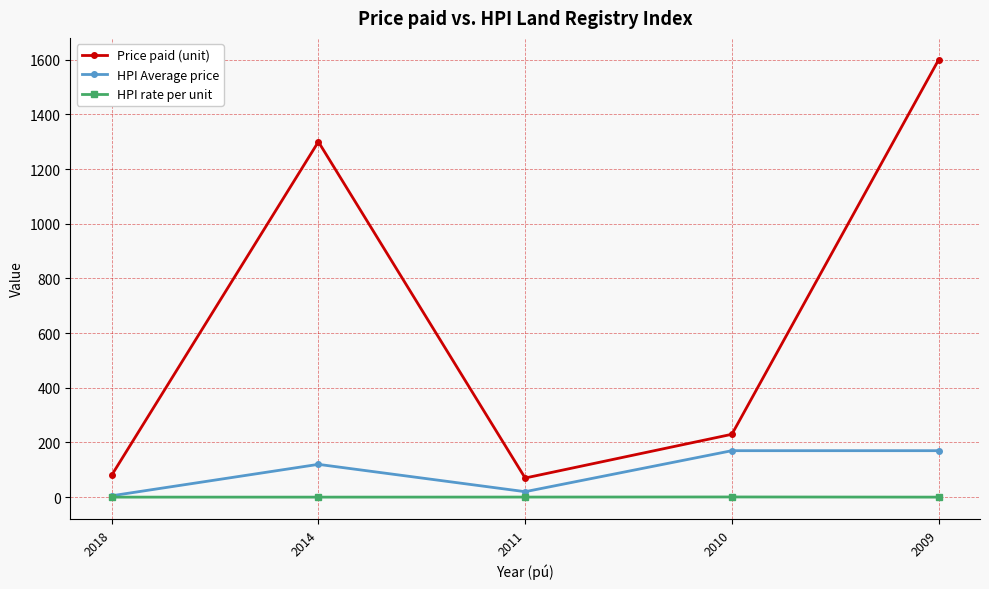

Count the number of categories in the chart.

5